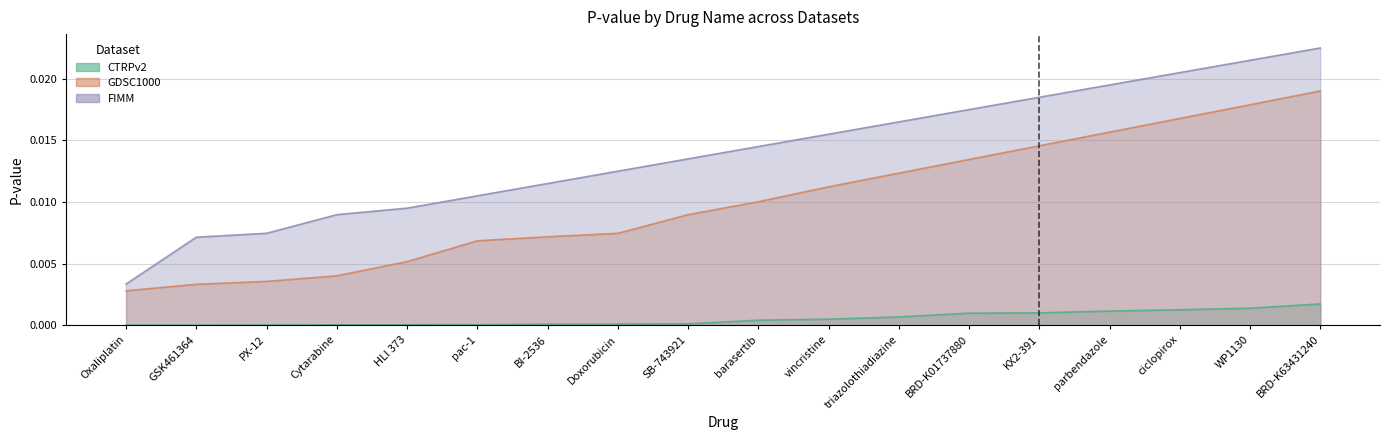

Which series has the largest range (max minus min)?

FIMM